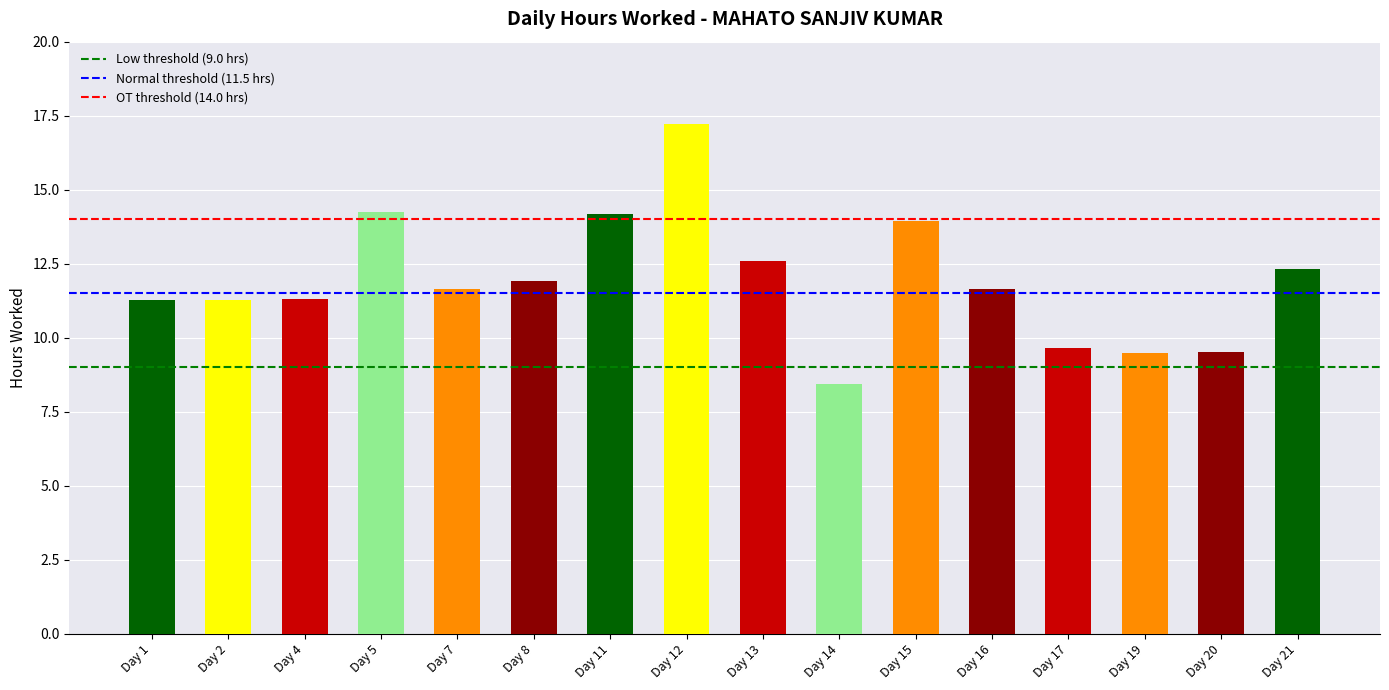

Reading left to right, list all the values displayed in this chart.

11.3	11.3	11.3	14.2	11.7	11.9	14.2	17.2	12.6	8.4	13.9	11.7	9.6	9.5	9.5	12.3